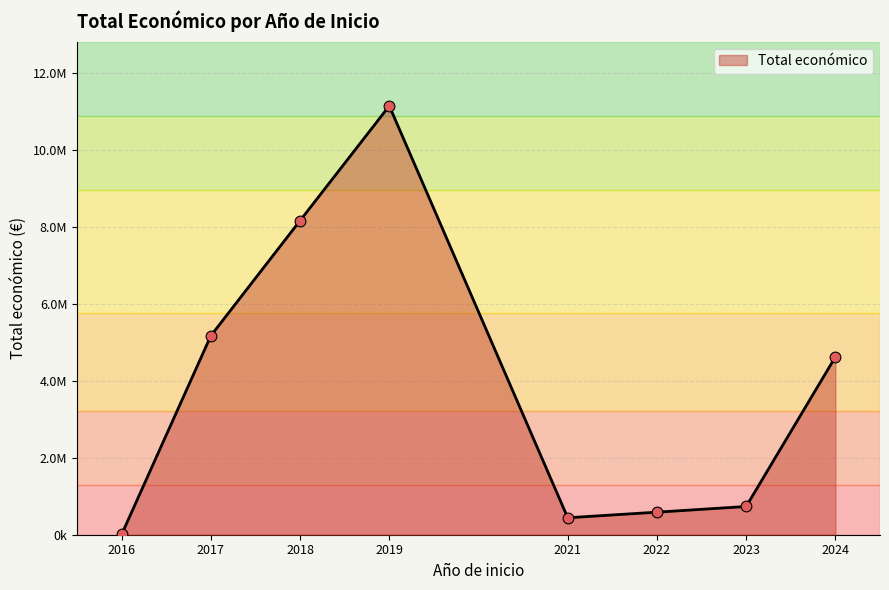

Does the chart have visible grid lines?

Yes